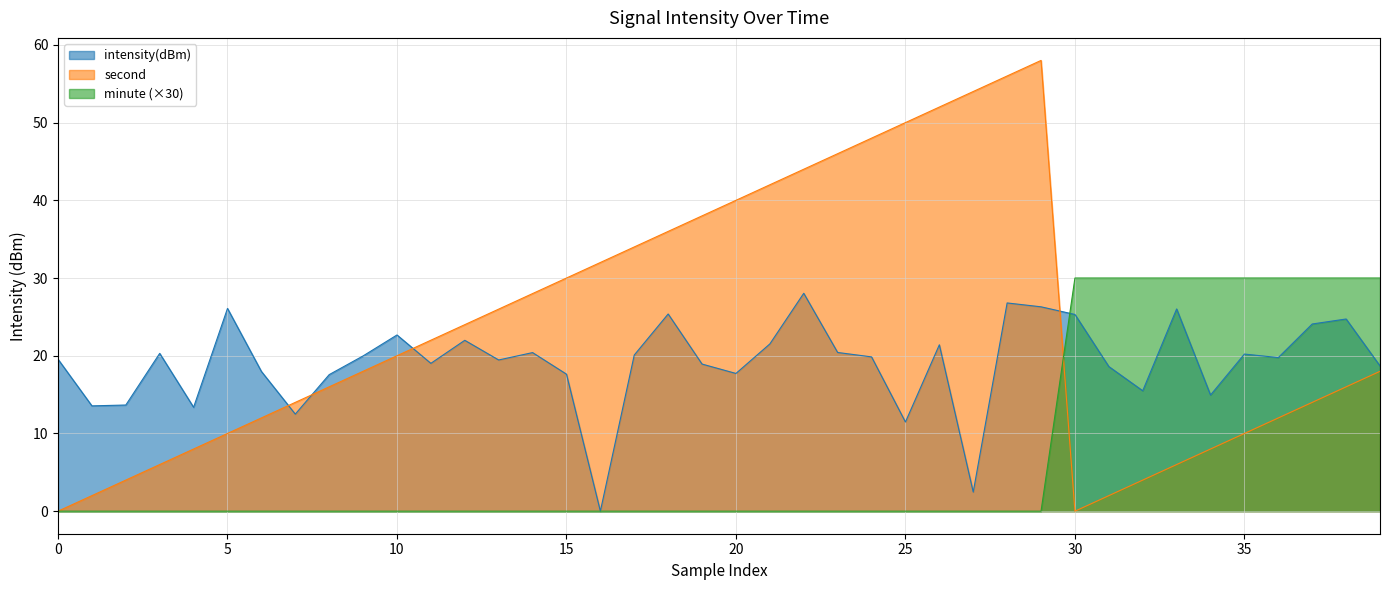

What is the greatest value displayed?

58.0